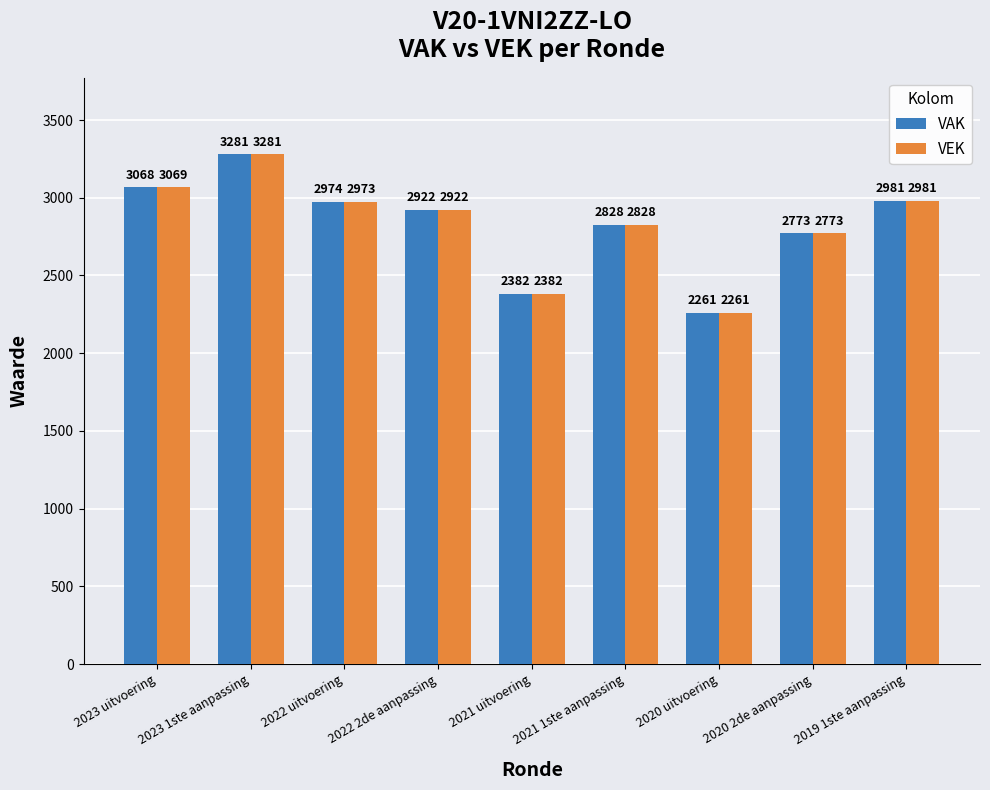

True or false: VAK has a value of 2828 at 2021 1ste aanpassing.

True